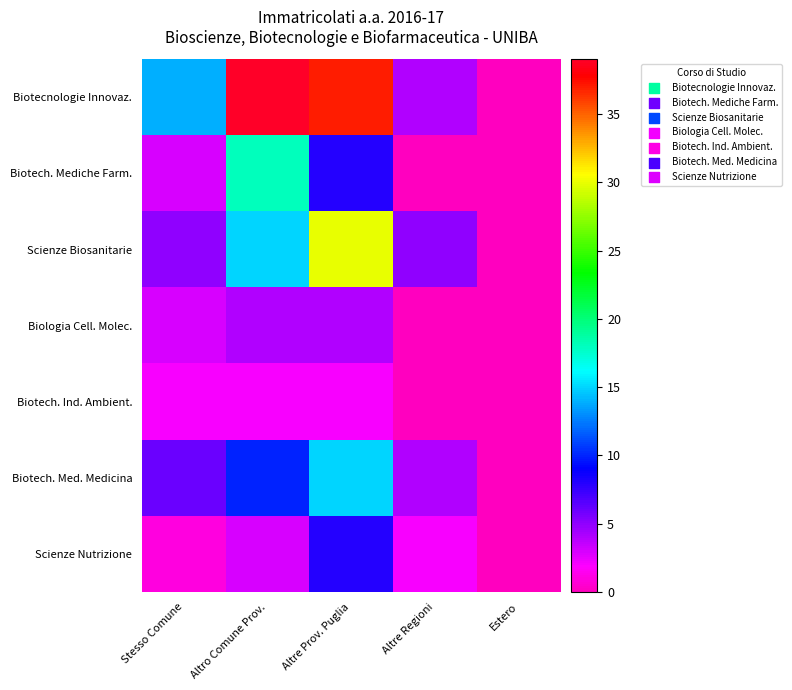

What is the total value across all series at Altre Prov. Puglia?

104